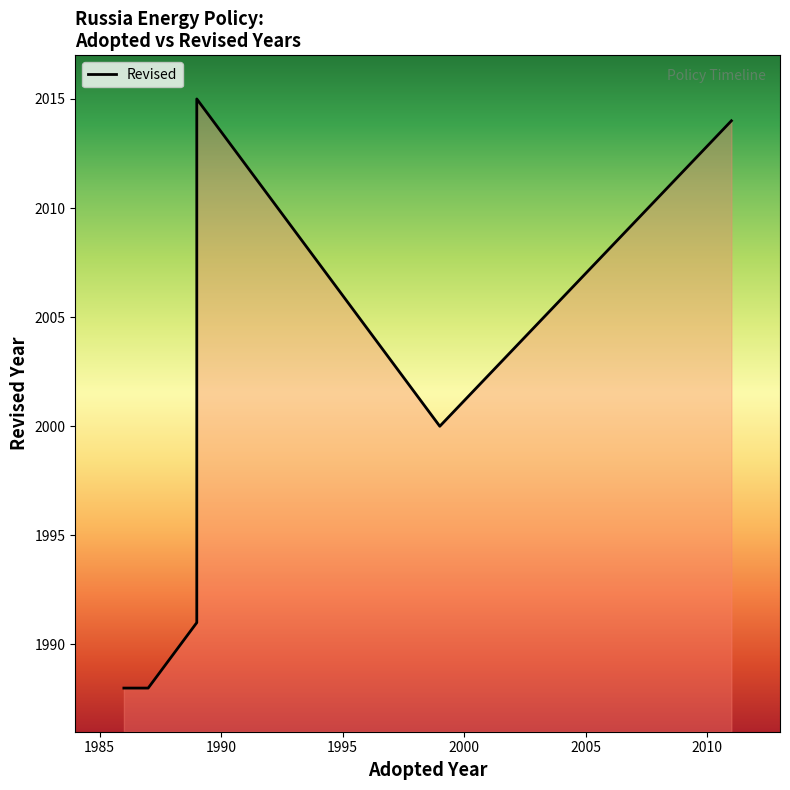

What is the greatest value displayed?

2015